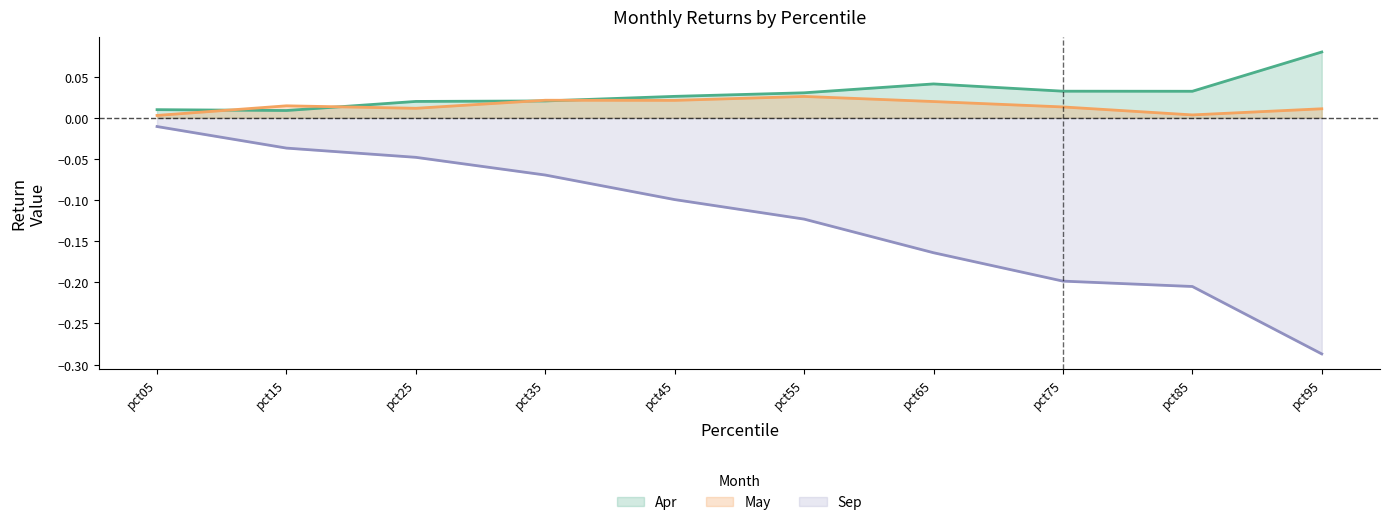

True or false: Apr and Sep intersect in this chart.

False